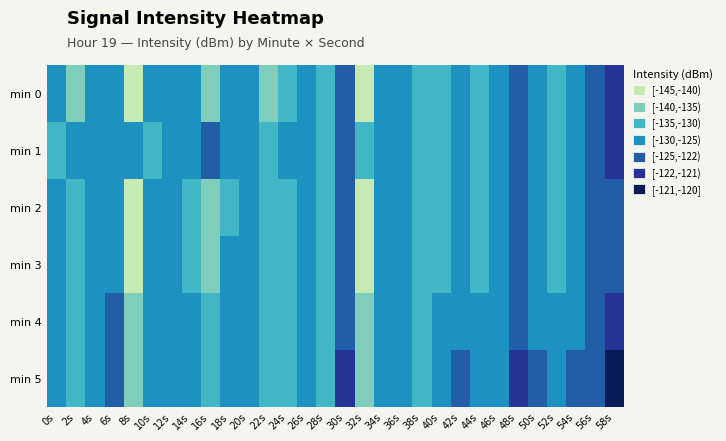

Reading left to right, list all the values displayed in this chart.

min 0: 0s=-125.0	2s=-136.6	4s=-127.0	6s=-126.9	8s=-144.5	10s=-126.2	12s=-126.6	14s=-128.1	16s=-135.6	18s=-129.5	20s=-128.7	22s=-135.9	24s=-133.8	26s=-129.4	28s=-133.2	30s=-122.3	32s=-143.4	34s=-127.6	36s=-126.3	38s=-134.8	40s=-131.4	42s=-125.3	44s=-131.7	46s=-127.9	48s=-122.4	50s=-125.1	52s=-131.6	54s=-125.7	56s=-123.7	58s=-121.4
min 1: 0s=-131.3	2s=-129.6	4s=-126.0	6s=-127.0	8s=-128.6	10s=-133.0	12s=-127.3	14s=-129.3	16s=-122.9	18s=-126.2	20s=-128.5	22s=-130.1	24s=-127.8	26s=-129.6	28s=-131.2	30s=-124.5	32s=-133.7	34s=-128.3	36s=-126.9	38s=-132.1	40s=-130.4	42s=-125.8	44s=-131.0	46s=-128.6	48s=-123.1	50s=-125.5	52s=-130.9	54s=-126.2	56s=-124.1	58s=-122.0
min 2: 0s=-127.2	2s=-134.8	4s=-128.4	6s=-125.6	8s=-141.2	10s=-127.9	12s=-129.1	14s=-131.4	16s=-136.7	18s=-130.2	20s=-129.5	22s=-134.3	24s=-132.1	26s=-128.7	28s=-132.5	30s=-123.8	32s=-141.9	34s=-128.1	36s=-127.3	38s=-133.6	40s=-130.8	42s=-126.4	44s=-130.9	46s=-128.2	48s=-123.7	50s=-126.3	52s=-130.7	54s=-126.8	56s=-124.5	58s=-122.6
min 3: 0s=-126.8	2s=-133.5	4s=-127.1	6s=-125.3	8s=-140.8	10s=-126.7	12s=-128.8	14s=-130.2	16s=-135.4	18s=-129.8	20s=-128.9	22s=-133.7	24s=-131.5	26s=-128.1	28s=-131.9	30s=-123.2	32s=-140.6	34s=-127.5	36s=-126.7	38s=-133.0	40s=-130.2	42s=-125.8	44s=-130.3	46s=-127.6	48s=-123.1	50s=-125.7	52s=-130.1	54s=-126.2	56s=-124.0	58s=-122.1
min 4: 0s=-125.9	2s=-132.7	4s=-126.3	6s=-124.7	8s=-139.9	10s=-126.0	12s=-128.1	14s=-129.5	16s=-134.8	18s=-129.2	20s=-128.2	22s=-133.1	24s=-130.9	26s=-127.5	28s=-131.3	30s=-122.6	32s=-139.8	34s=-126.9	36s=-126.1	38s=-132.4	40s=-129.6	42s=-125.2	44s=-129.7	46s=-127.0	48s=-122.5	50s=-125.1	52s=-129.5	54s=-125.6	56s=-123.4	58s=-121.5
min 5: 0s=-125.1	2s=-131.9	4s=-125.5	6s=-124.1	8s=-139.1	10s=-125.2	12s=-127.3	14s=-128.8	16s=-134.2	18s=-128.6	20s=-127.5	22s=-132.5	24s=-130.3	26s=-126.9	28s=-130.7	30s=-122.0	32s=-139.0	34s=-126.3	36s=-125.5	38s=-131.8	40s=-129.0	42s=-124.6	44s=-129.1	46s=-126.4	48s=-121.9	50s=-124.5	52s=-128.9	54s=-125.0	56s=-122.8	58s=-120.9